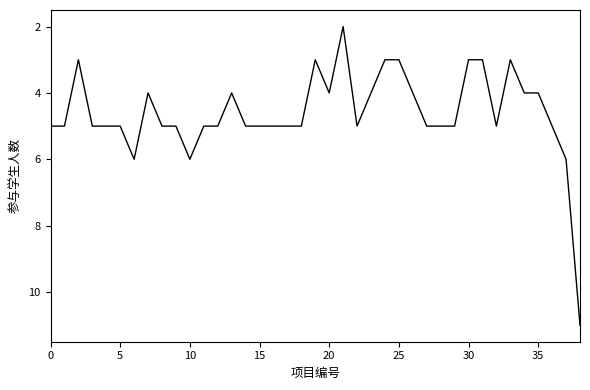

What is the sum of all values?

180